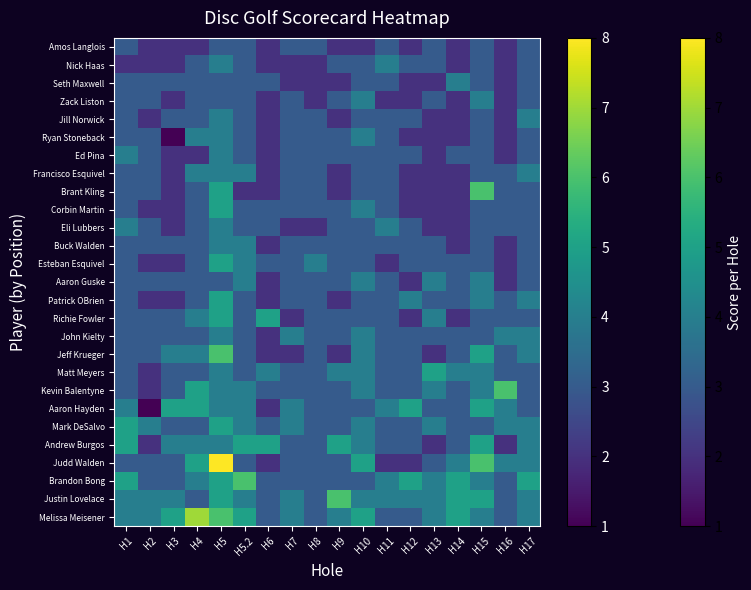

Reading right to left, what are all the values shown in this chart?

Amos Langlois: H17=3	H16=2	H15=3	H14=2	H13=3	H12=2	H11=3	H10=2	H9=2	H8=3	H7=3	H6=2	H5.2=3	H5=3	H4=2	H3=2	H2=2	H1=3
Nick Haas: H17=3	H16=2	H15=3	H14=2	H13=3	H12=3	H11=4	H10=3	H9=3	H8=2	H7=2	H6=2	H5.2=3	H5=4	H4=3	H3=2	H2=2	H1=2
Seth Maxwell: H17=3	H16=2	H15=3	H14=4	H13=2	H12=2	H11=3	H10=3	H9=2	H8=2	H7=2	H6=3	H5.2=3	H5=3	H4=3	H3=3	H2=3	H1=3
Zack Liston: H17=3	H16=2	H15=4	H14=2	H13=3	H12=2	H11=2	H10=4	H9=3	H8=2	H7=3	H6=2	H5.2=3	H5=3	H4=3	H3=2	H2=3	H1=3
Jill Norwick: H17=4	H16=2	H15=3	H14=2	H13=2	H12=3	H11=3	H10=3	H9=2	H8=3	H7=3	H6=2	H5.2=3	H5=4	H4=3	H3=3	H2=2	H1=3
Ryan Stoneback: H17=3	H16=2	H15=3	H14=2	H13=2	H12=2	H11=3	H10=4	H9=3	H8=3	H7=3	H6=2	H5.2=3	H5=4	H4=4	H3=1	H2=3	H1=3
Ed Pina: H17=3	H16=2	H15=3	H14=3	H13=2	H12=3	H11=3	H10=3	H9=3	H8=3	H7=3	H6=2	H5.2=3	H5=4	H4=2	H3=2	H2=3	H1=4
Francisco Esquivel: H17=4	H16=3	H15=3	H14=2	H13=2	H12=2	H11=3	H10=3	H9=2	H8=3	H7=3	H6=2	H5.2=4	H5=4	H4=4	H3=2	H2=3	H1=3
Brant Kling: H17=3	H16=3	H15=6	H14=2	H13=2	H12=2	H11=3	H10=3	H9=2	H8=3	H7=3	H6=2	H5.2=2	H5=5	H4=3	H3=2	H2=3	H1=3
Corbin Martin: H17=3	H16=3	H15=3	H14=2	H13=2	H12=2	H11=3	H10=4	H9=3	H8=3	H7=3	H6=3	H5.2=3	H5=5	H4=3	H3=2	H2=2	H1=3
Eli Lubbers: H17=3	H16=3	H15=3	H14=2	H13=2	H12=3	H11=4	H10=3	H9=3	H8=2	H7=2	H6=3	H5.2=3	H5=4	H4=3	H3=2	H2=3	H1=4
Buck Walden: H17=3	H16=2	H15=3	H14=2	H13=3	H12=3	H11=3	H10=3	H9=3	H8=3	H7=3	H6=2	H5.2=4	H5=4	H4=3	H3=3	H2=3	H1=3
Esteban Esquivel: H17=3	H16=2	H15=3	H14=3	H13=3	H12=3	H11=2	H10=3	H9=3	H8=4	H7=3	H6=3	H5.2=4	H5=5	H4=3	H3=2	H2=2	H1=3
Aaron Guske: H17=3	H16=2	H15=4	H14=3	H13=4	H12=2	H11=3	H10=4	H9=3	H8=3	H7=3	H6=2	H5.2=4	H5=3	H4=3	H3=3	H2=3	H1=3
Patrick OBrien: H17=4	H16=3	H15=4	H14=3	H13=3	H12=4	H11=3	H10=3	H9=2	H8=3	H7=3	H6=2	H5.2=3	H5=5	H4=3	H3=2	H2=2	H1=3
Richie Fowler: H17=3	H16=3	H15=3	H14=2	H13=4	H12=2	H11=3	H10=3	H9=3	H8=3	H7=2	H6=5	H5.2=3	H5=5	H4=4	H3=3	H2=3	H1=3
John Kielty: H17=4	H16=4	H15=3	H14=3	H13=3	H12=3	H11=3	H10=4	H9=3	H8=3	H7=4	H6=2	H5.2=3	H5=4	H4=3	H3=3	H2=3	H1=3
Jeff Krueger: H17=4	H16=3	H15=5	H14=3	H13=2	H12=3	H11=3	H10=4	H9=2	H8=3	H7=2	H6=2	H5.2=3	H5=6	H4=4	H3=4	H2=3	H1=3
Matt Meyers: H17=3	H16=3	H15=4	H14=4	H13=5	H12=3	H11=3	H10=4	H9=4	H8=3	H7=3	H6=4	H5.2=3	H5=4	H4=3	H3=3	H2=2	H1=3
Kevin Balentyne: H17=3	H16=6	H15=4	H14=3	H13=4	H12=3	H11=3	H10=4	H9=3	H8=3	H7=3	H6=3	H5.2=4	H5=4	H4=5	H3=3	H2=2	H1=3
Aaron Hayden: H17=3	H16=4	H15=5	H14=3	H13=3	H12=5	H11=4	H10=3	H9=3	H8=3	H7=4	H6=2	H5.2=4	H5=4	H4=5	H3=5	H2=1	H1=4
Mark DeSalvo: H17=4	H16=4	H15=3	H14=3	H13=4	H12=3	H11=3	H10=4	H9=3	H8=3	H7=4	H6=3	H5.2=4	H5=5	H4=3	H3=3	H2=4	H1=5
Andrew Burgos: H17=4	H16=2	H15=5	H14=3	H13=2	H12=3	H11=3	H10=4	H9=5	H8=3	H7=3	H6=5	H5.2=5	H5=4	H4=4	H3=4	H2=2	H1=5
Judd Walden: H17=4	H16=4	H15=6	H14=4	H13=3	H12=2	H11=2	H10=5	H9=3	H8=3	H7=3	H6=2	H5.2=3	H5=8	H4=5	H3=3	H2=3	H1=3
Brandon Bong: H17=5	H16=3	H15=4	H14=5	H13=4	H12=5	H11=4	H10=3	H9=3	H8=3	H7=3	H6=3	H5.2=6	H5=5	H4=4	H3=3	H2=3	H1=5
Justin Lovelace: H17=4	H16=3	H15=5	H14=5	H13=4	H12=4	H11=4	H10=4	H9=6	H8=3	H7=4	H6=3	H5.2=4	H5=5	H4=3	H3=4	H2=4	H1=4
Melissa Meisener: H17=4	H16=3	H15=4	H14=5	H13=4	H12=3	H11=3	H10=5	H9=4	H8=3	H7=4	H6=3	H5.2=5	H5=6	H4=7	H3=5	H2=4	H1=4